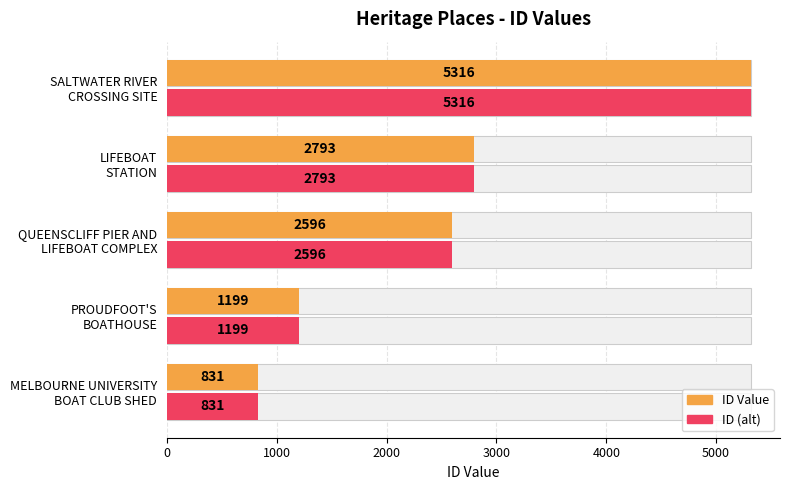

Is it true that ID (alt) equals 1199 at PROUDFOOT'S BOATHOUSE?

True